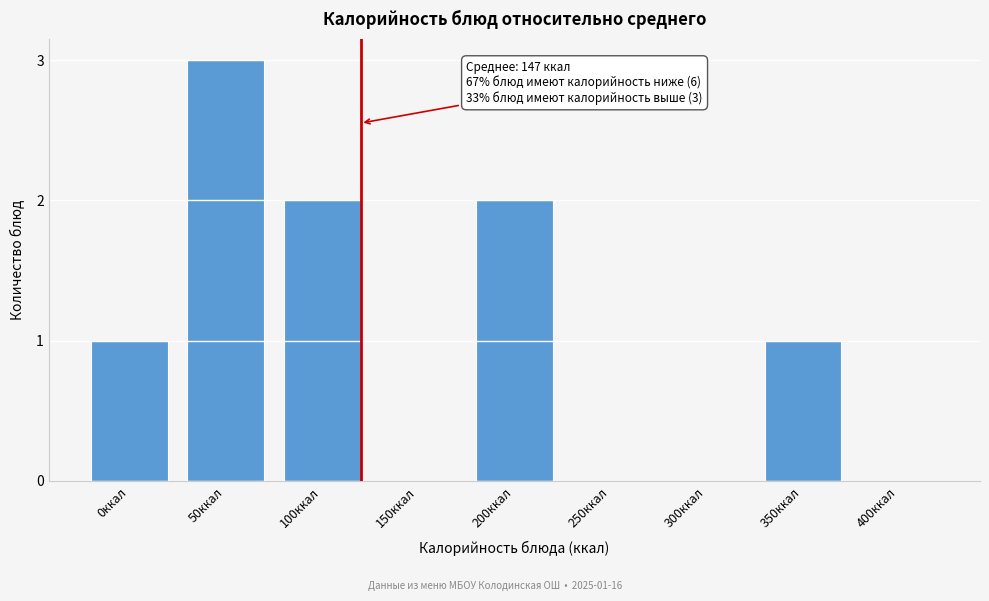

Reading left to right, transcribe all the data shown in this chart.

0ккал=1	50ккал=3	100ккал=2	150ккал=0	200ккал=2	250ккал=0	300ккал=0	350ккал=1	400ккал=0